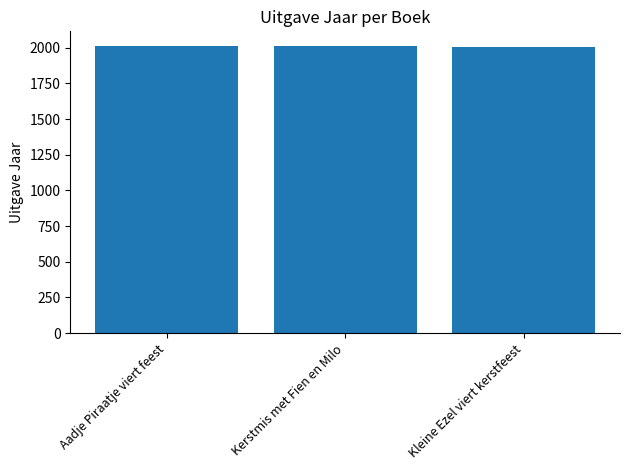

At which label is the value closest to 2010?

Kerstmis met Fien en Milo